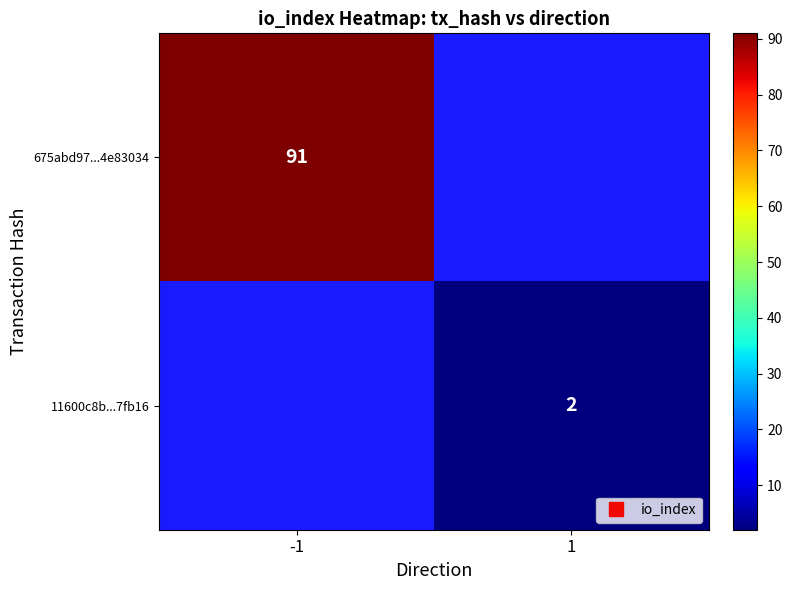

At which label does 11600c8b...7fb16 reach its peak?

-1